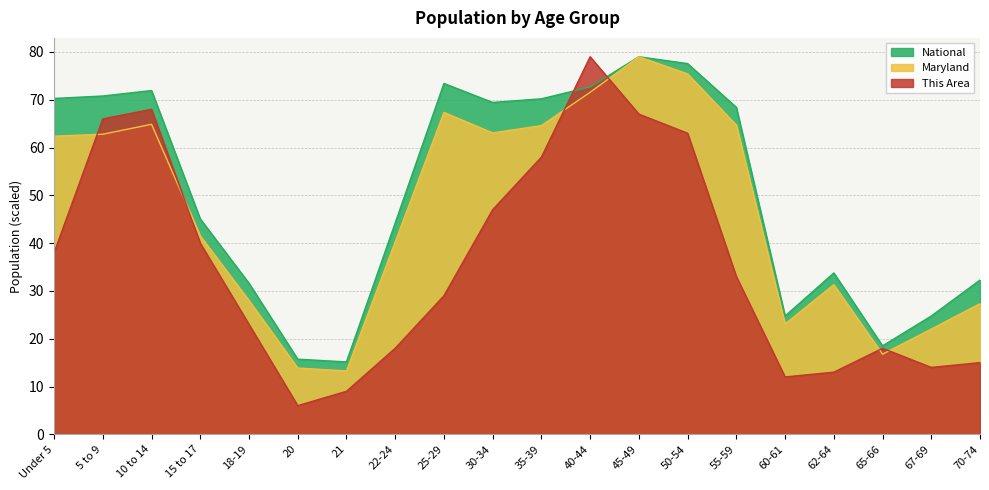

What is the smallest value displayed?

6.0